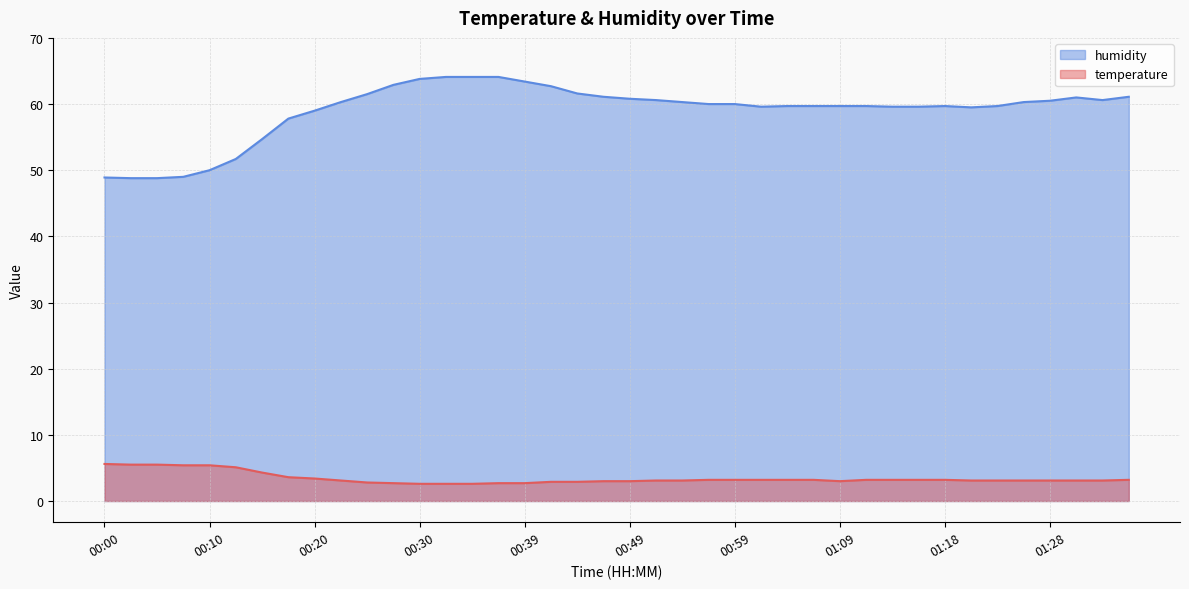

What is the label of the 4th point from the left?

00:08